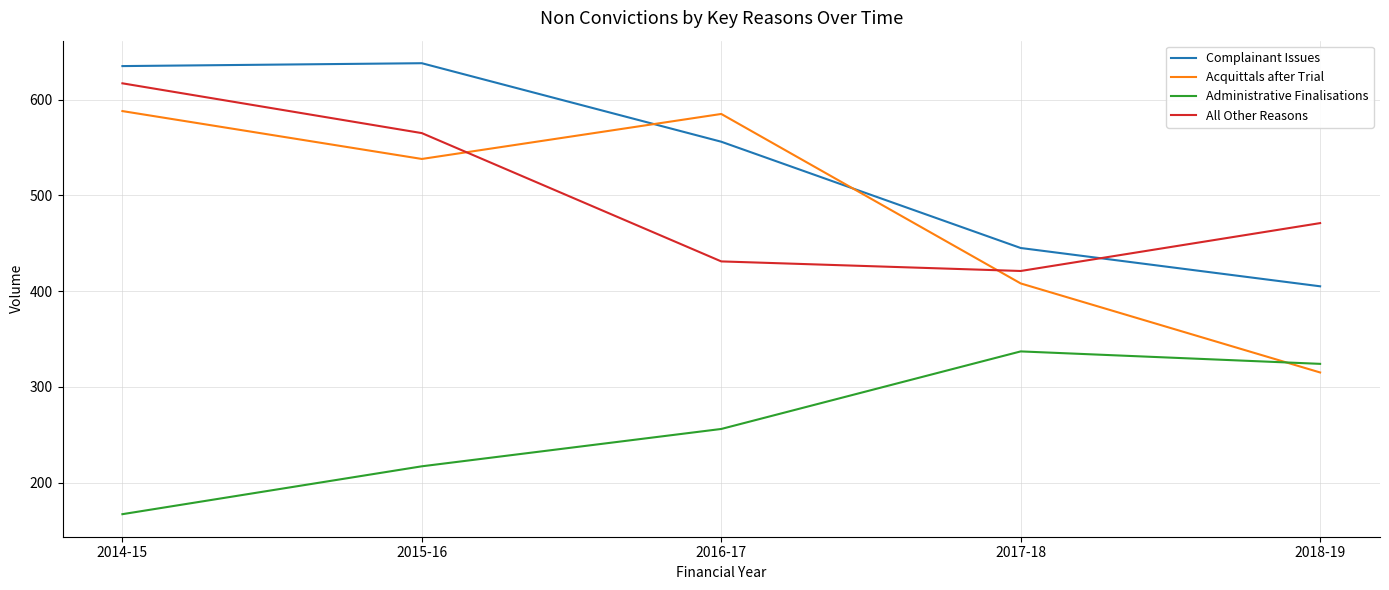

True or false: Administrative Finalisations and All Other Reasons cross at least once.

False